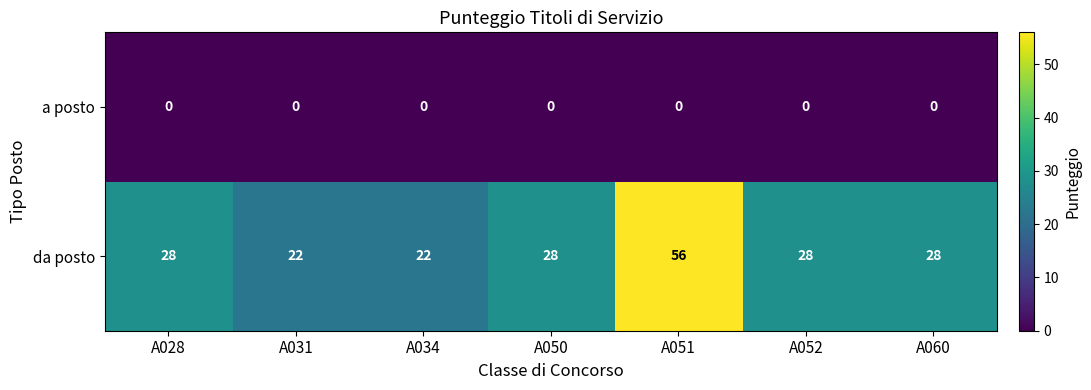

Which series has the largest total across all categories?

da posto